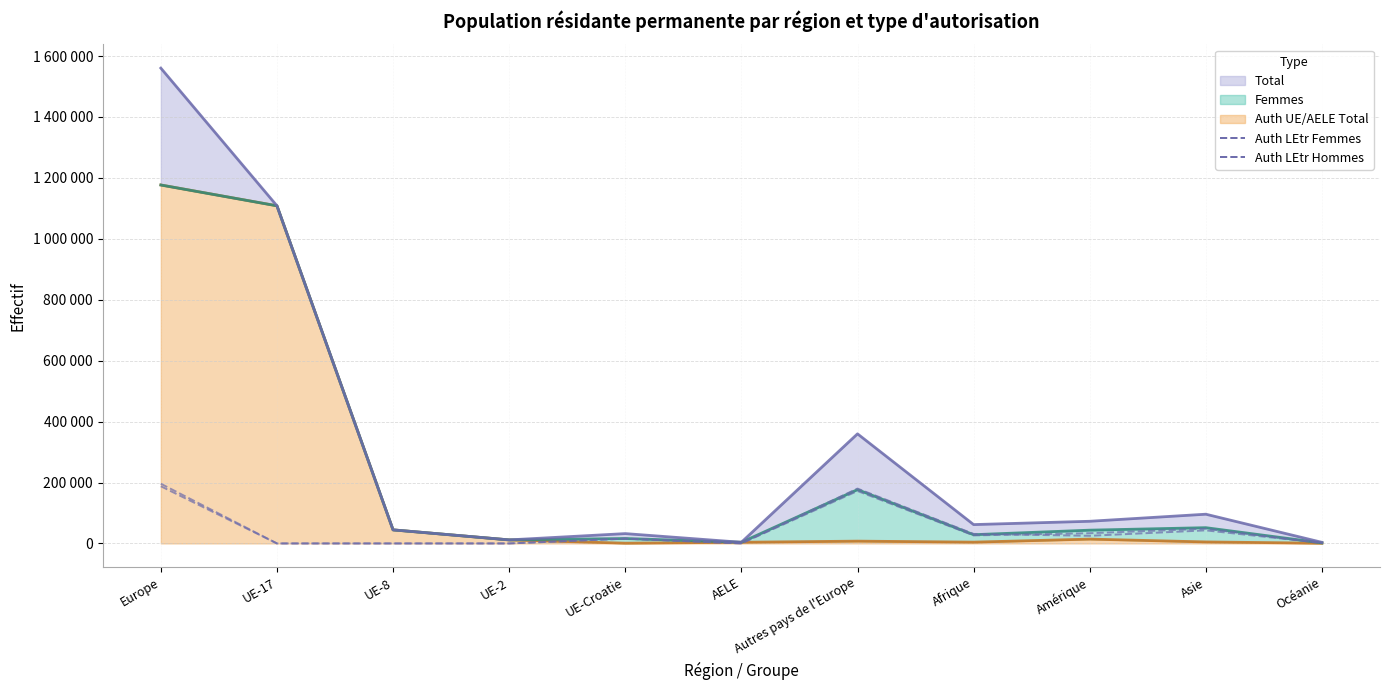

At which category is the sum across all series the highest?

Europe